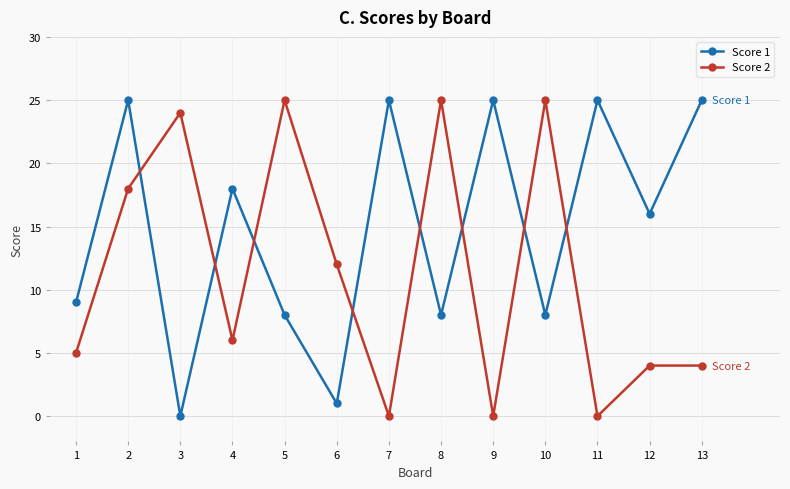

How many data points in Score 2 are less than 6?

6